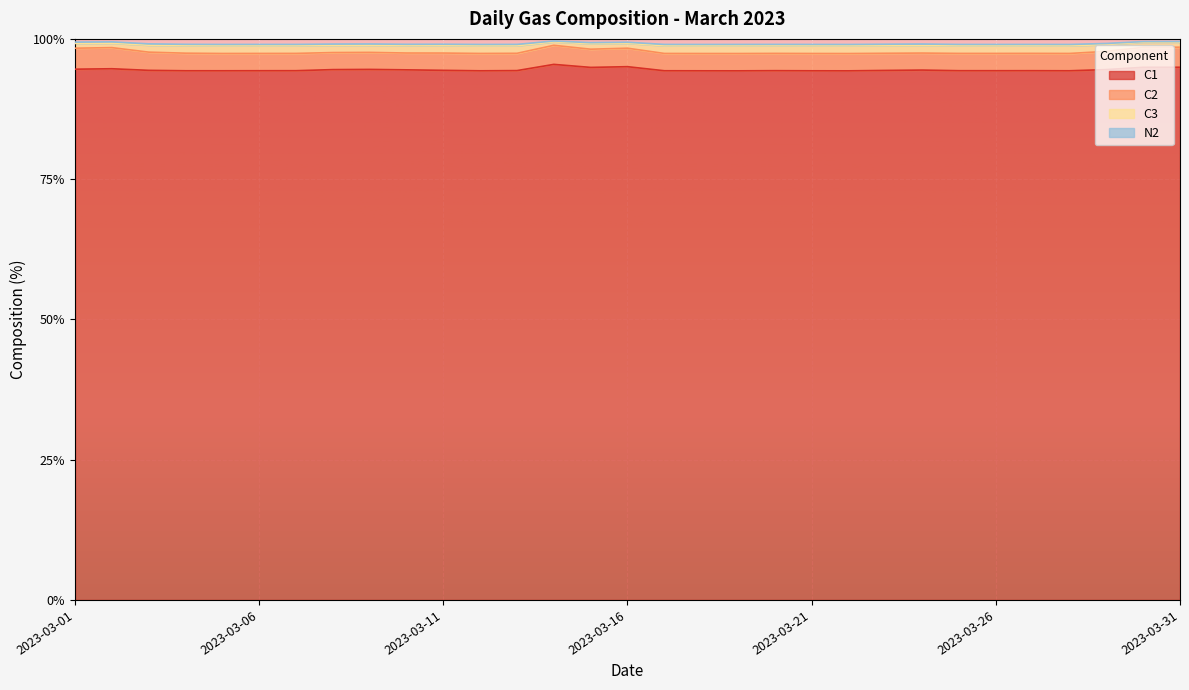

At which category does C3 reach its first local peak?

2023-03-02